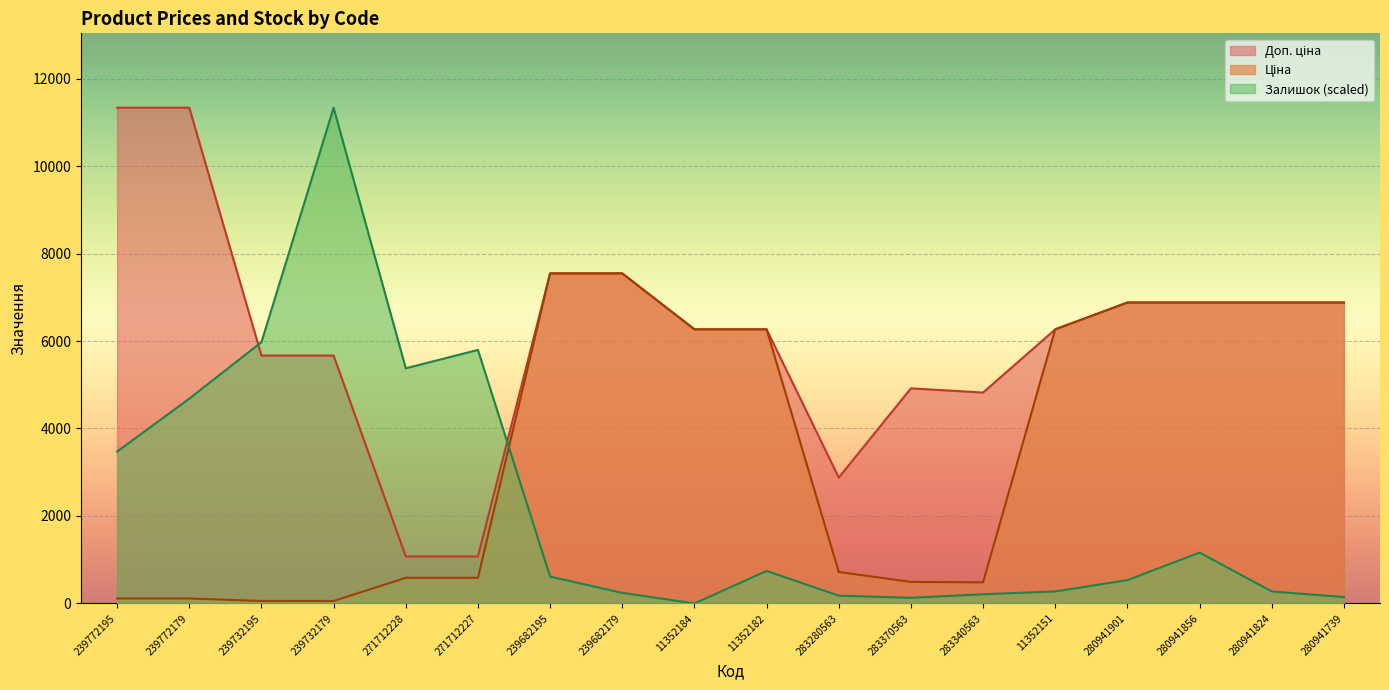

True or false: Доп. ціна and Ціна cross at least once.

False